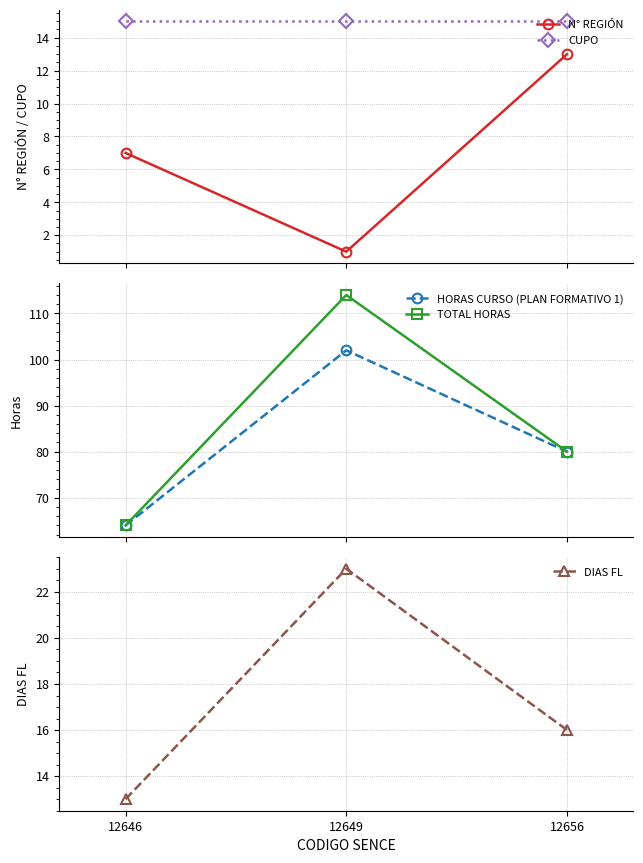

Which series changed the most between 12649 and 12656?

TOTAL HORAS